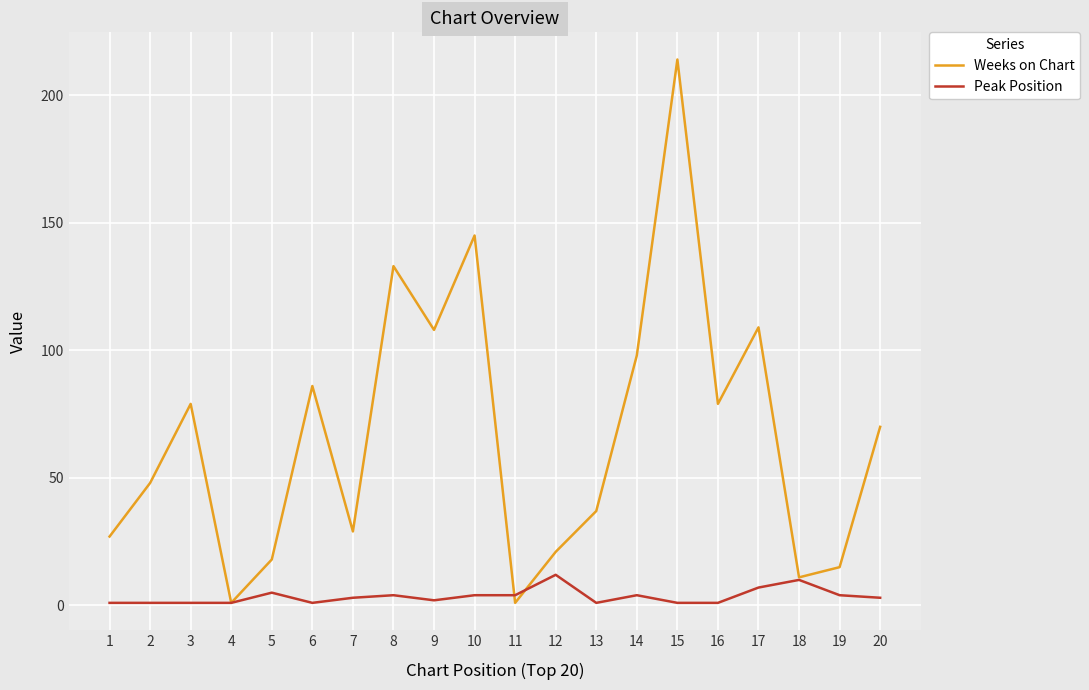

Rank the series at 2 from lowest to highest value.

Peak Position, Weeks on Chart